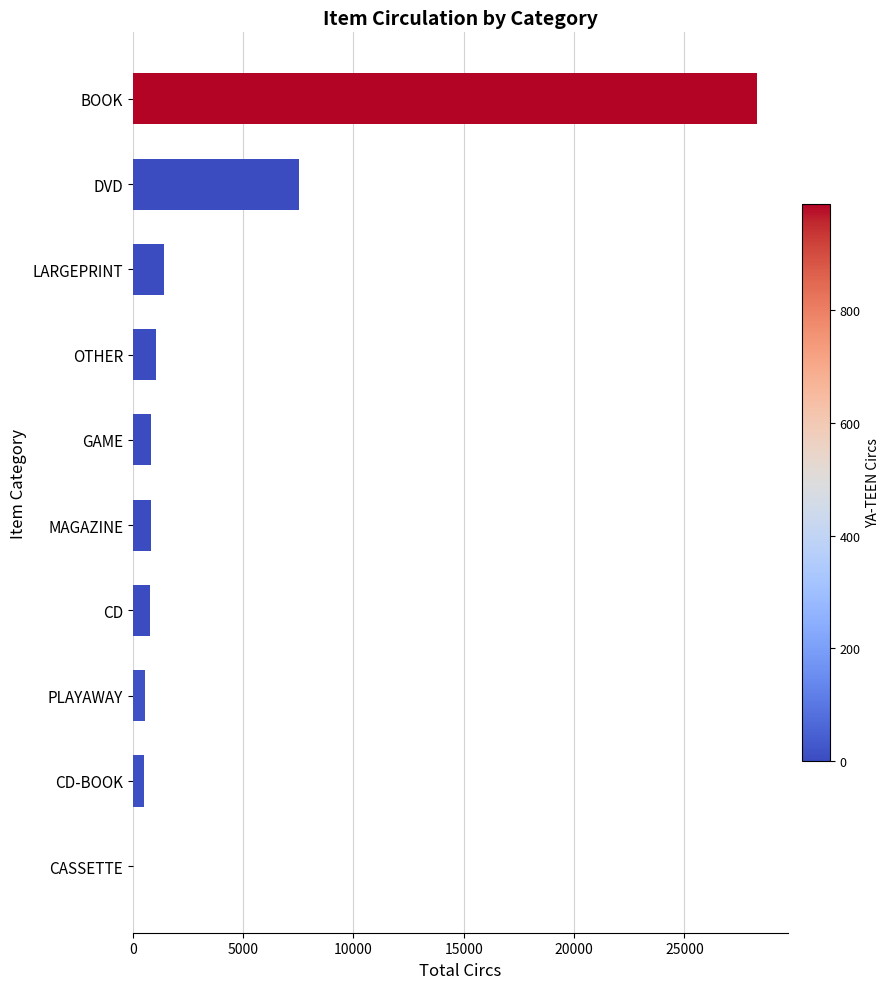

What is the sum of all values?

41707